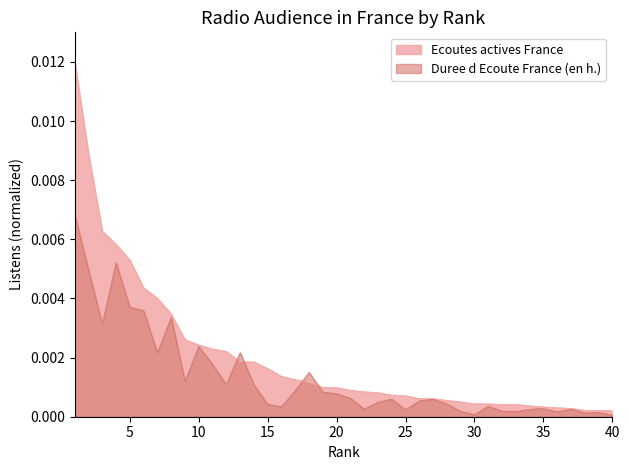

How many distinct data groups are displayed?

2